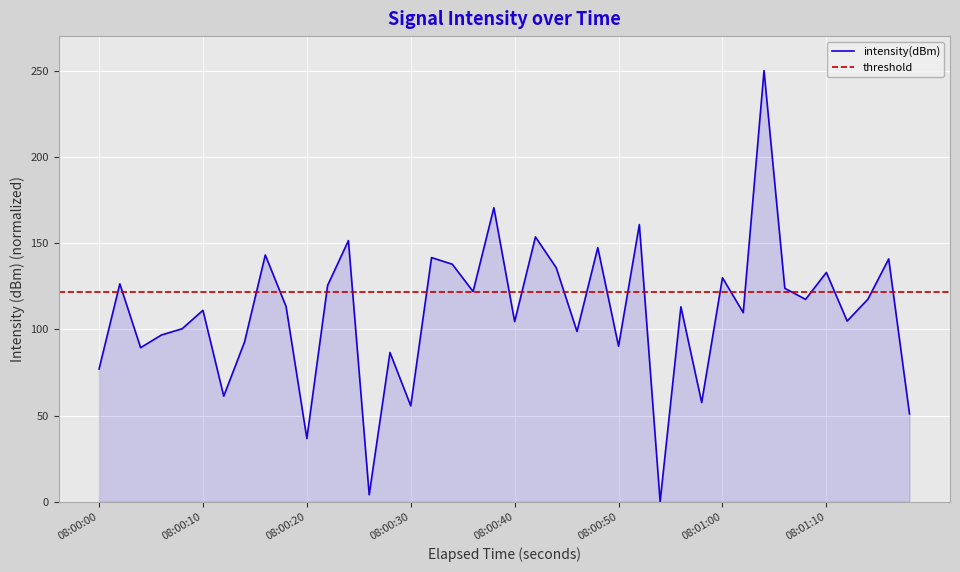

What is the maximum value for intensity(dBm)?

250.0